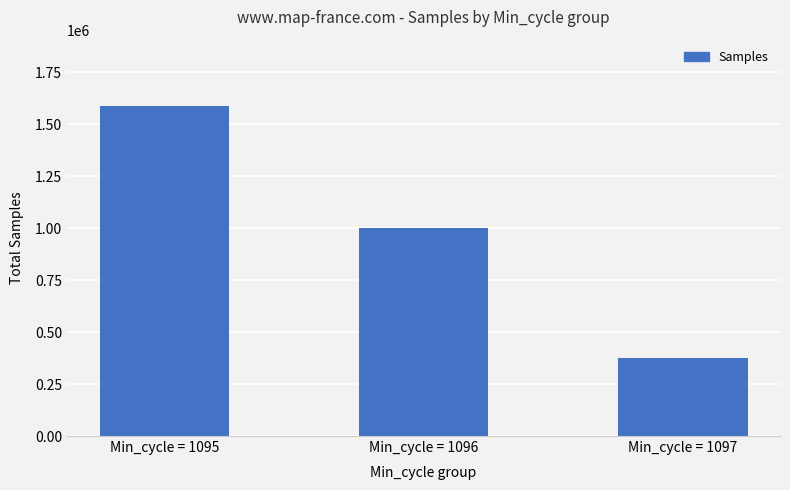

Count the values in the range 376723 to 1588569.

3